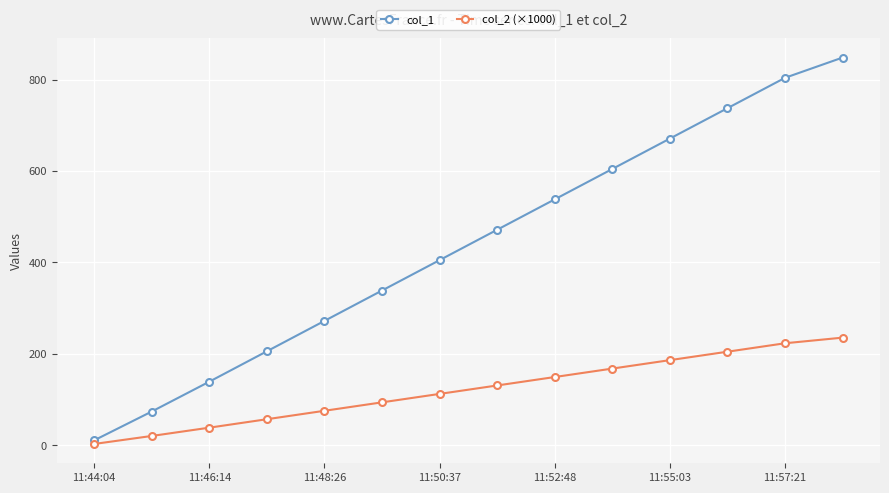

True or false: col_2 (×1000) has more than 1 interior local peaks.

False